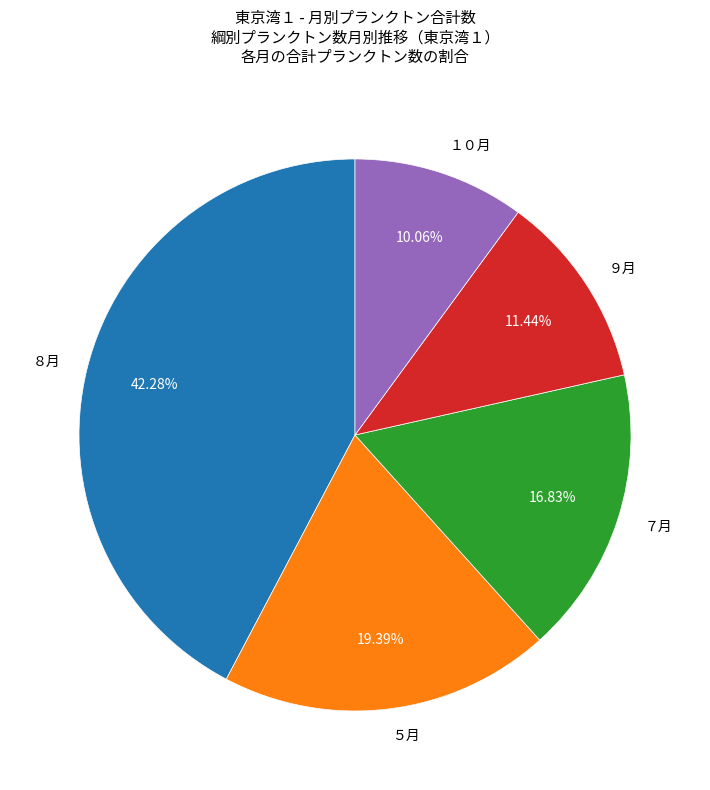

Rank the categories by value from lowest to highest.

１０月, ９月, ７月, ５月, ８月